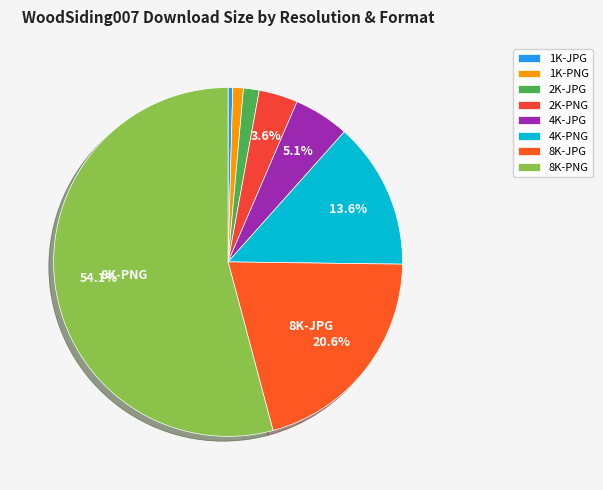

Approximately how many times larger is the value at 4K-JPG compared to 2K-PNG?

1.4